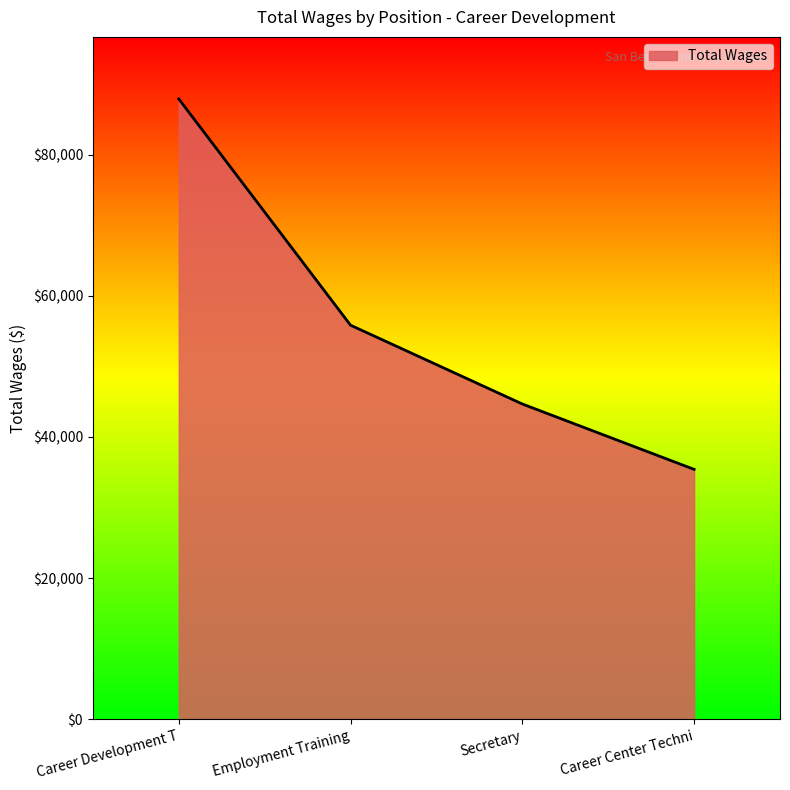

Does the chart have visible grid lines?

No